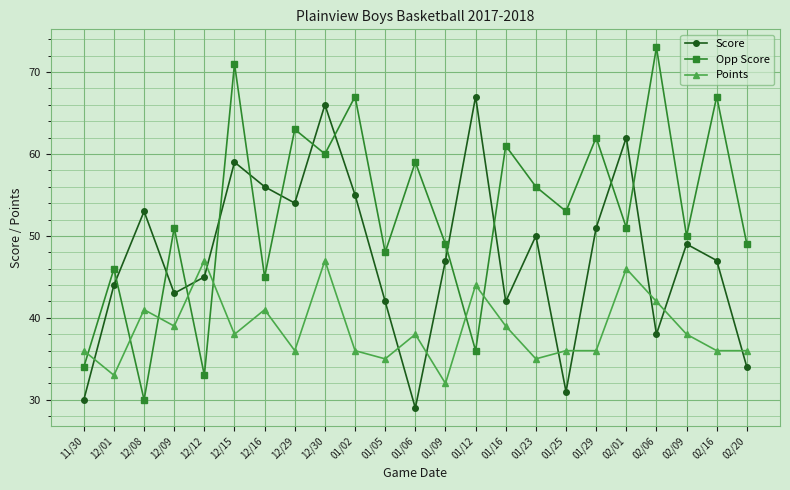

What is the maximum value for Points?

47